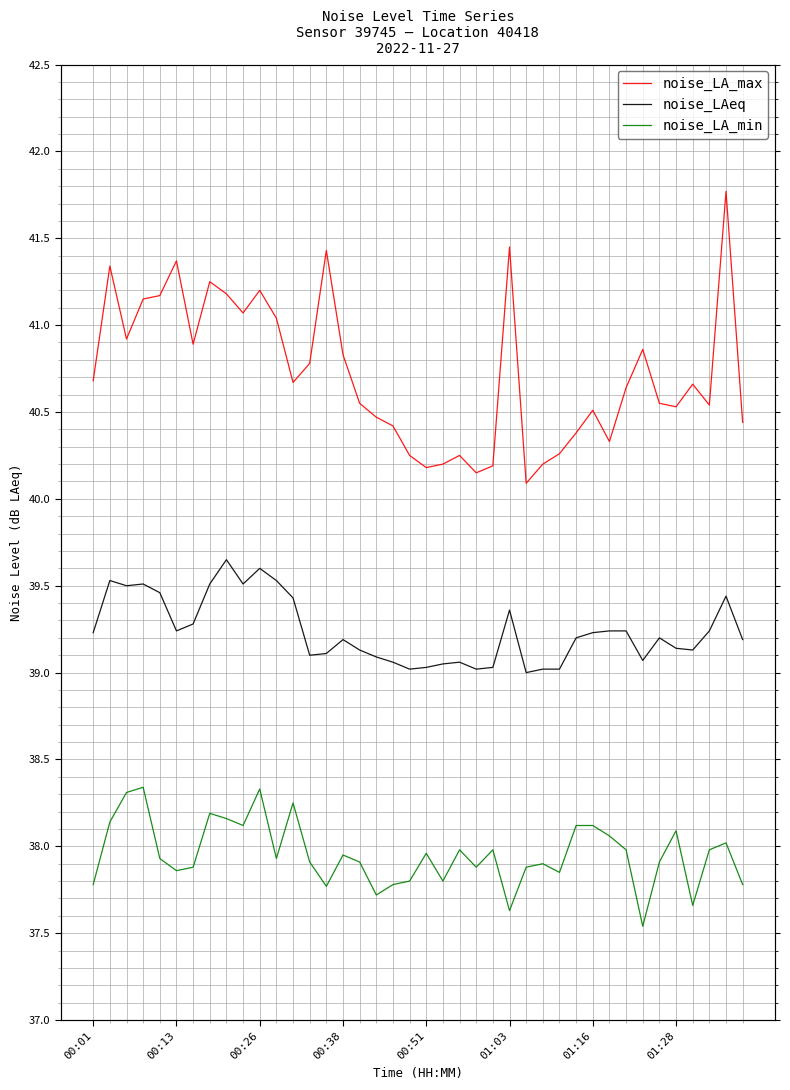

True or false: noise_LA_min has a value of 25.8 at 00:38.

False